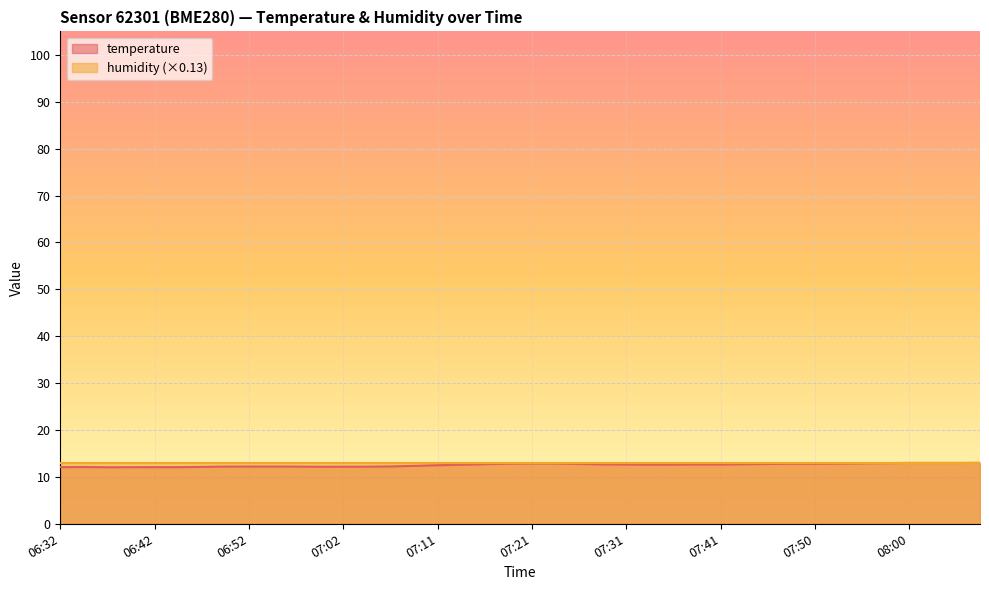

Rank the categories by value from lowest to highest.

06:37, 06:40, 06:32, 06:42, 06:45, 06:35, 06:47, 06:59, 07:02, 07:04, 06:50, 06:57, 06:52, 06:54, 07:07, 07:09, 07:11, 07:14, 07:33, 07:36, 07:31, 07:41, 07:38, 07:29, 07:43, 07:16, 07:26, 07:46, 07:48, 07:50, 07:19, 07:53, 07:24, 07:21, 07:55, 07:58, 08:00, 08:03, 08:05, 08:07